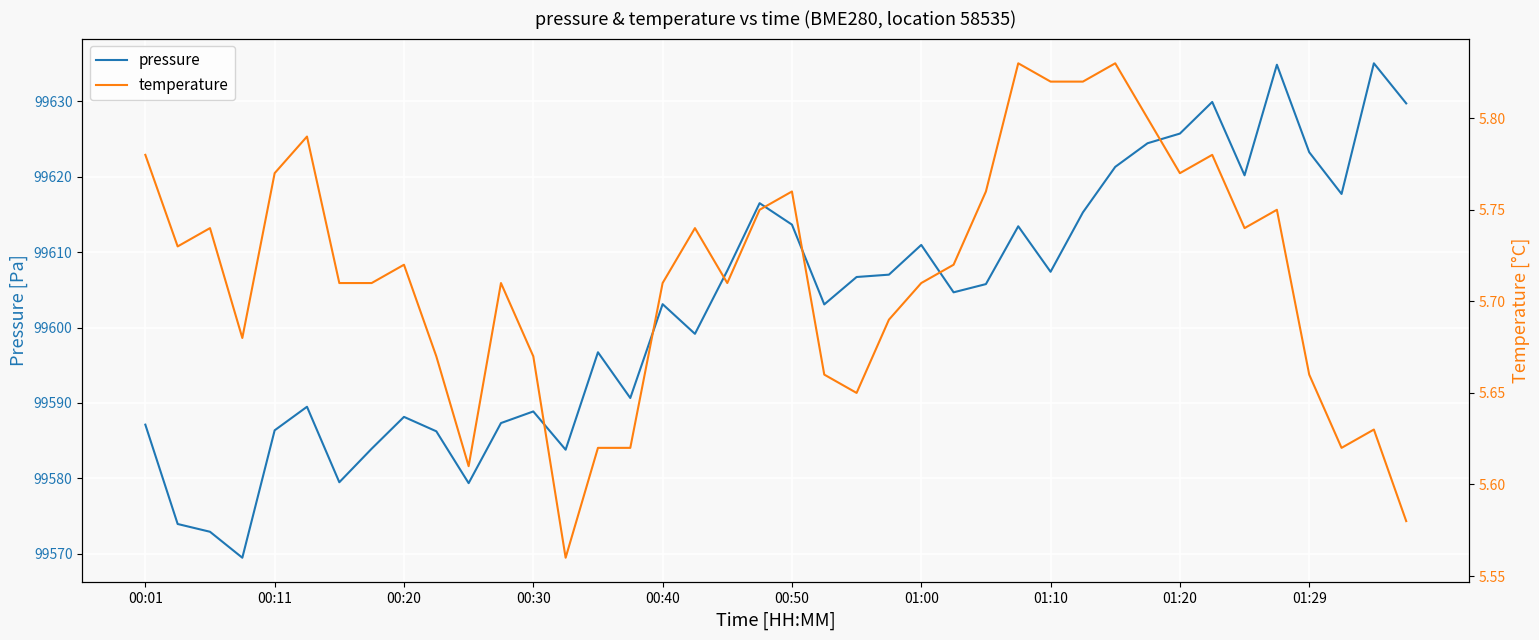

True or false: temperature has a value of 5.8 at 31.

True